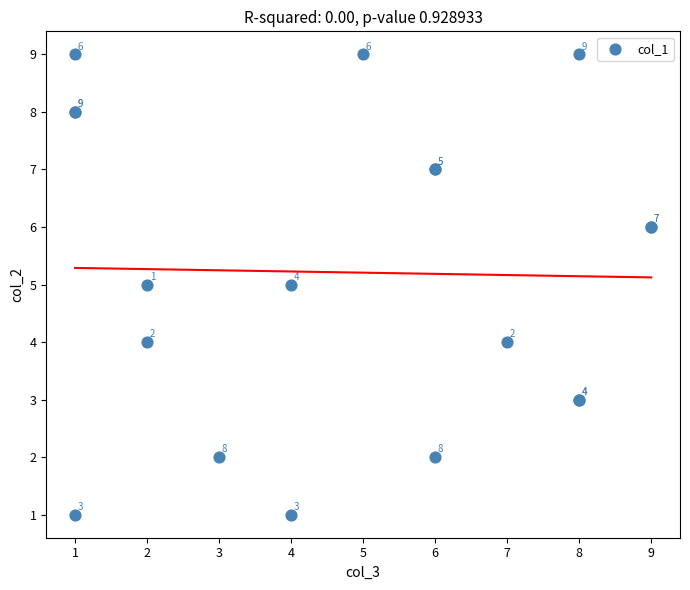

What Y value in the scatter plot is closest to 5?

5